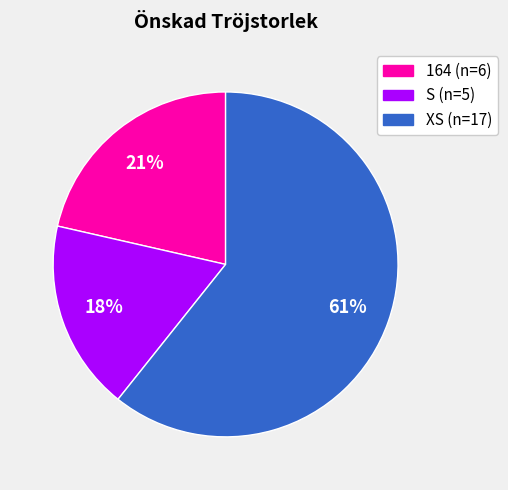

Is there a majority slice in this chart?

Yes